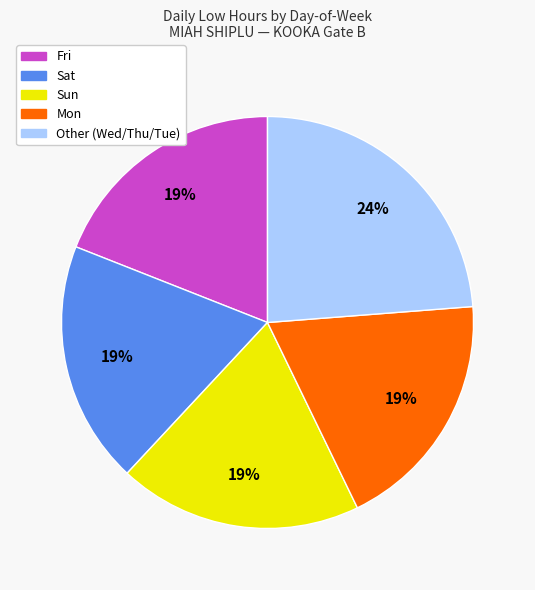

Does any single category account for the majority?

No